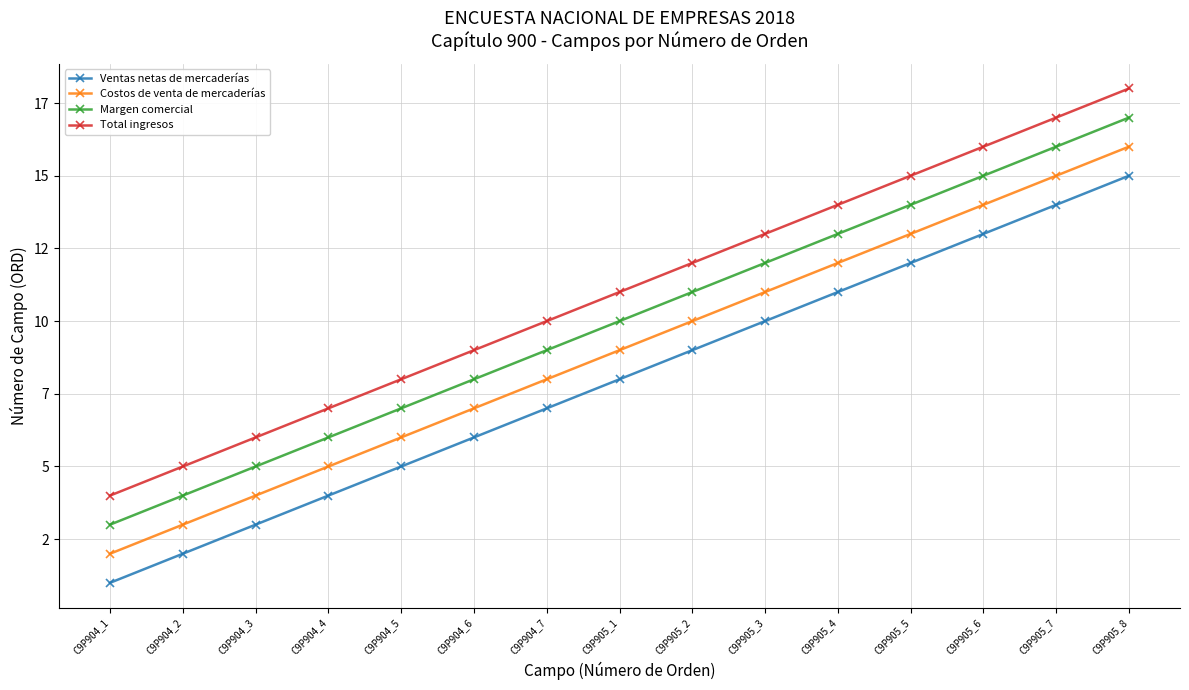

What is the difference between the highest and lowest values at C9P904_4?

3